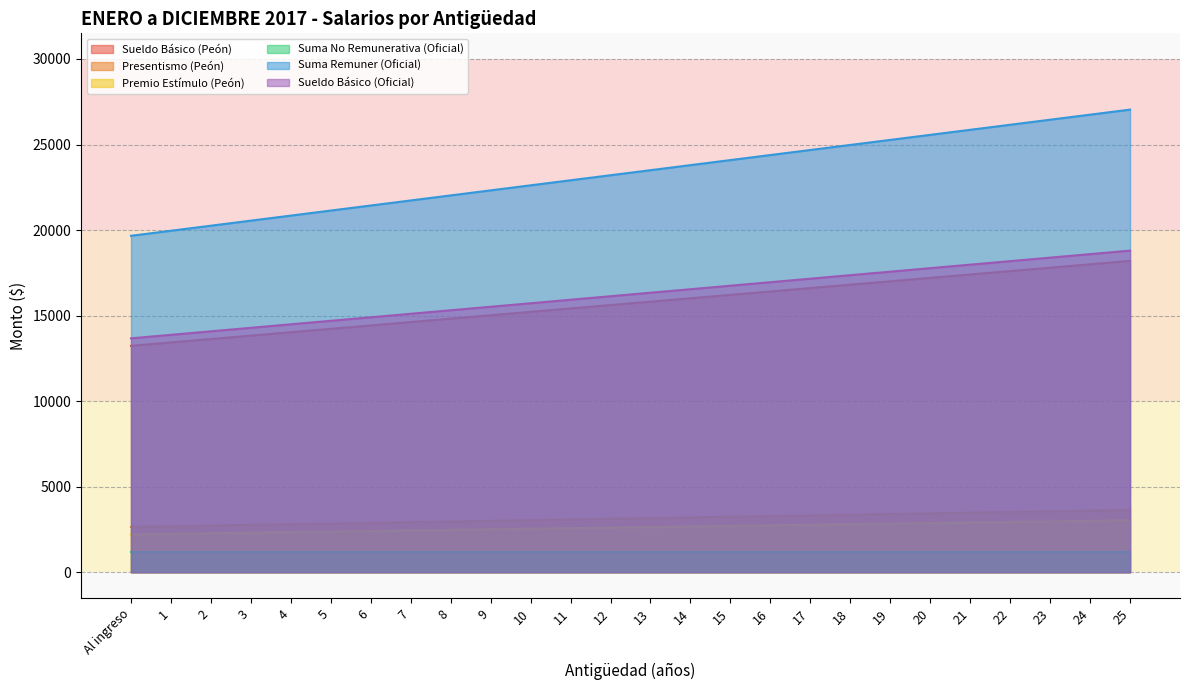

Which series has the largest range (max minus min)?

Suma Remuner (Oficial)